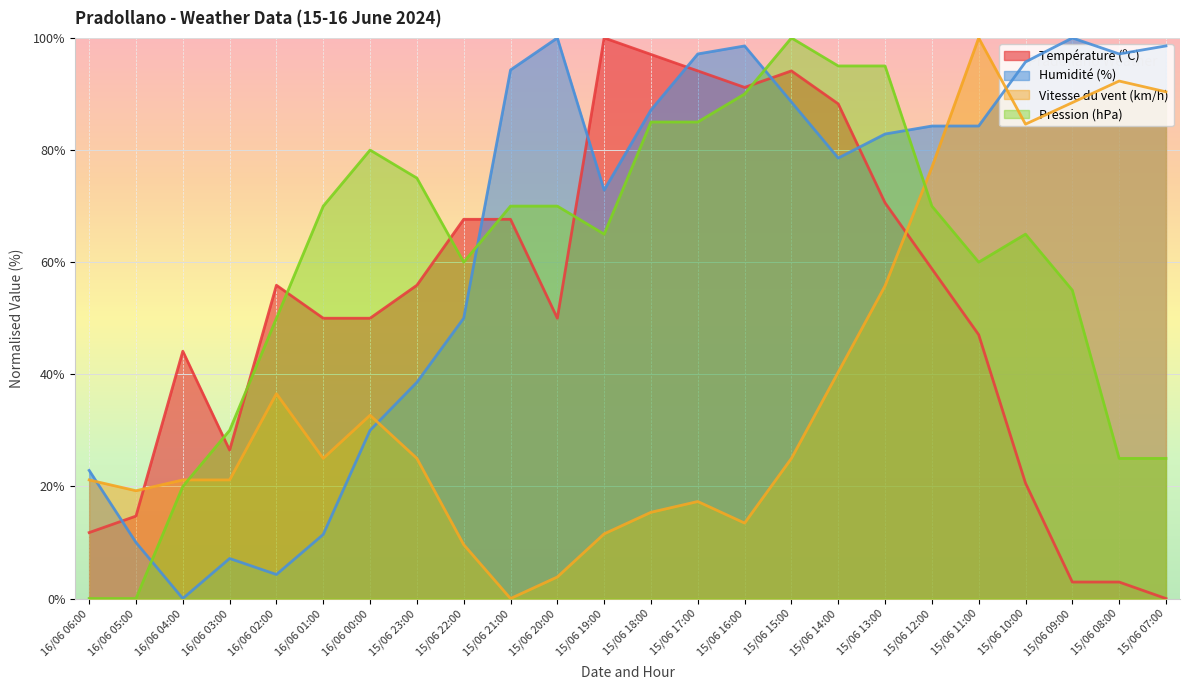

The Vitesse du vent (km/h) series shows 55.8 at 15/06 13:00. True or false?

True